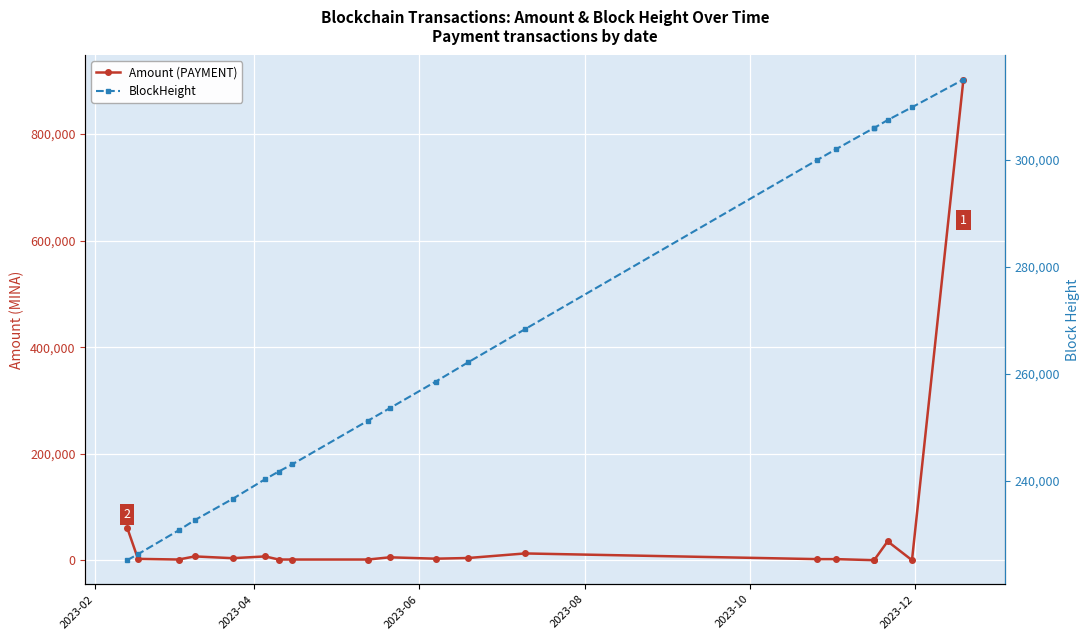

Reading left to right, transcribe all the data shown in this chart.

Amount (PAYMENT): 61166.2	2470.4	1240.7	7082.9	3728.5	7082.9	1237.0	1231.8	1233.4	5395.4	2805.0	4104.0	12652.0	1979.6	1979.5	2.0	2.0	35374.2	2.0	902499.1
BlockHeight: 225106.0	226226.0	230676.0	232599.0	236575.0	240247.0	241681.0	243025.0	251185.0	253507.0	258487.0	262096.0	268286.0	299920.0	301954.0	305918.0	305894.0	307376.0	309770.0	314957.0